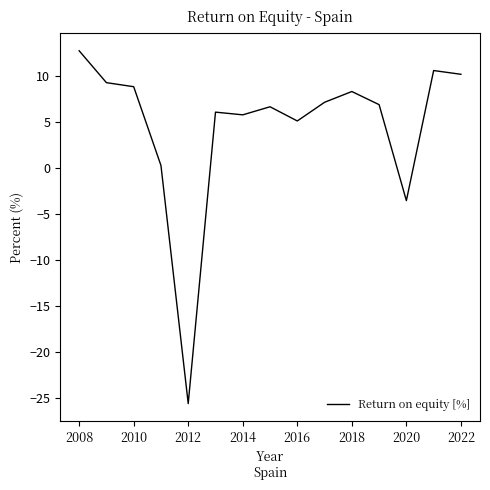

What is the greatest value displayed?

12.7